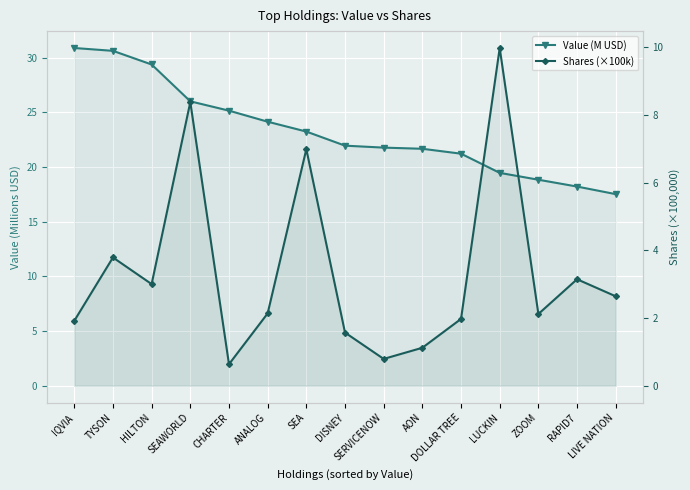

At ANALOG, list the series in order from largest to smallest.

Value (M USD), Shares (×100k)